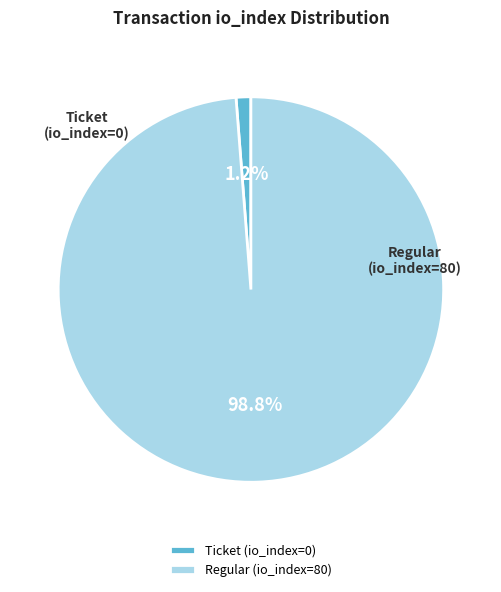

What is the smallest slice in the pie chart?

Ticket (io_index=0)